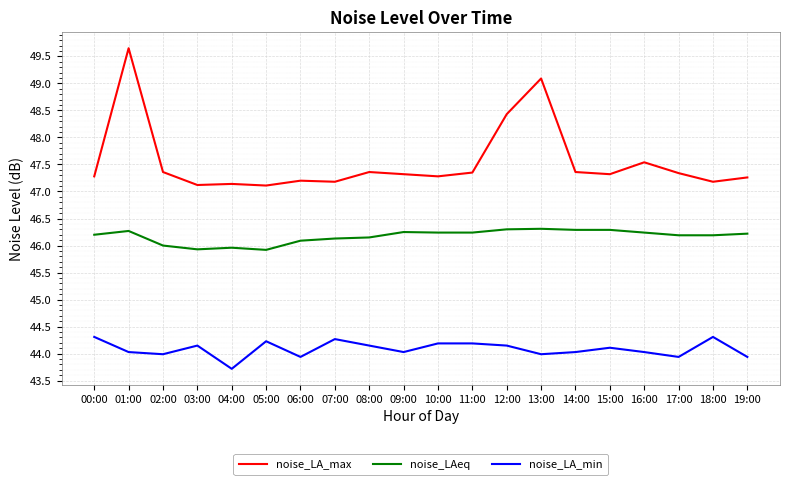

Is it true that noise_LA_min equals 75.8 at 17:00?

False